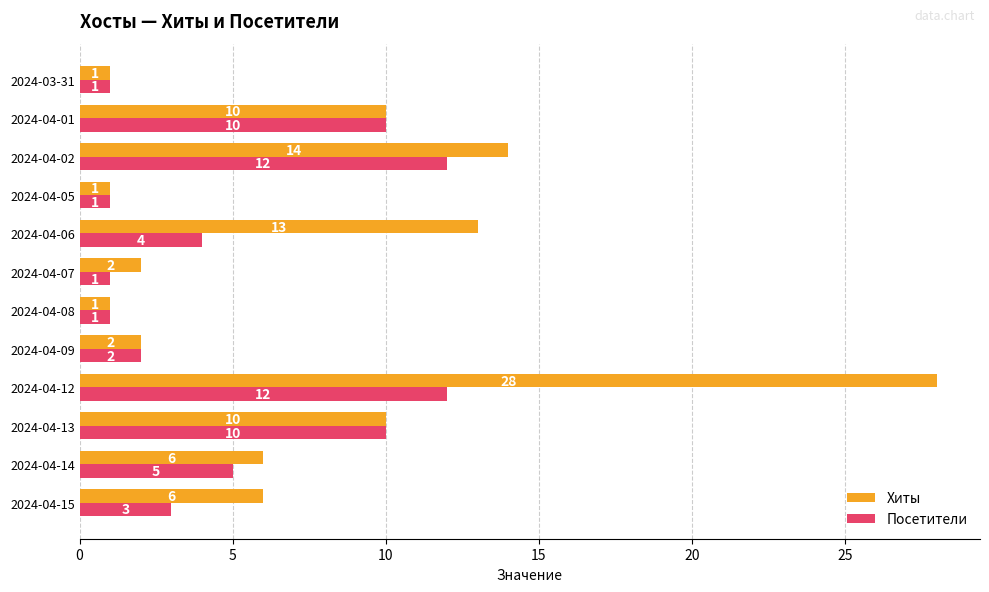

Is the value of Хиты at 2024-04-07 greater than the value of Посетители at 2024-04-15?

No